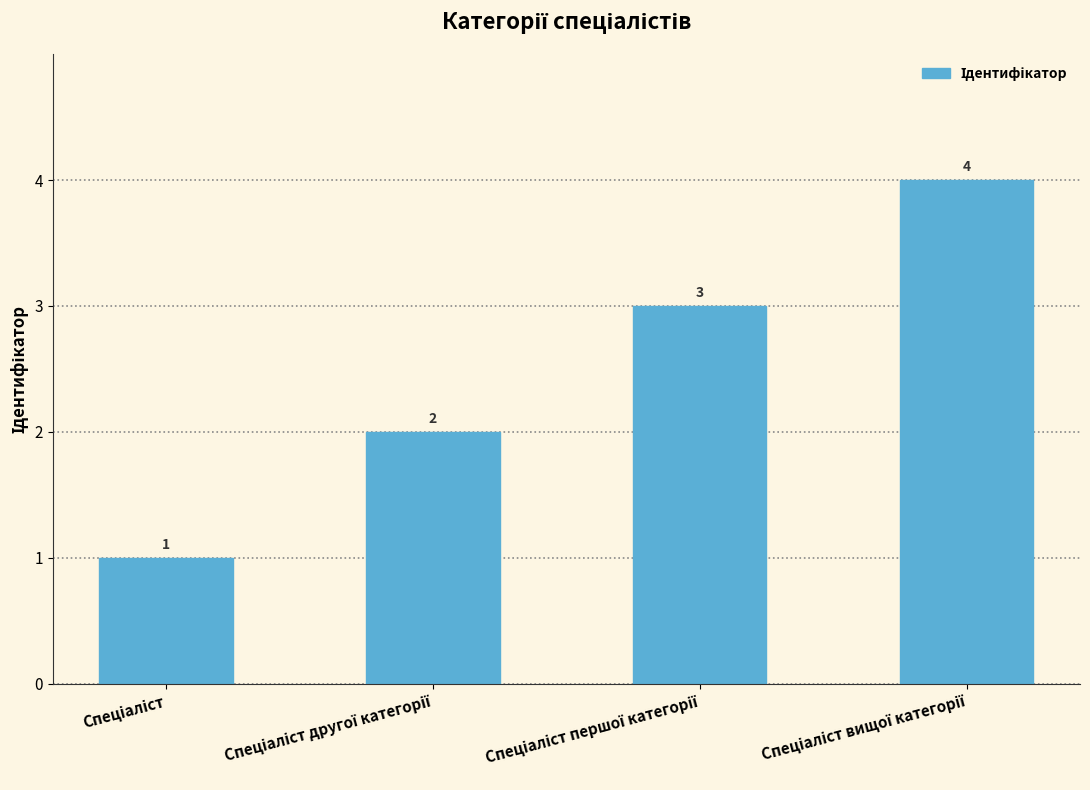

What is the value of the 1st bar from the left?

1